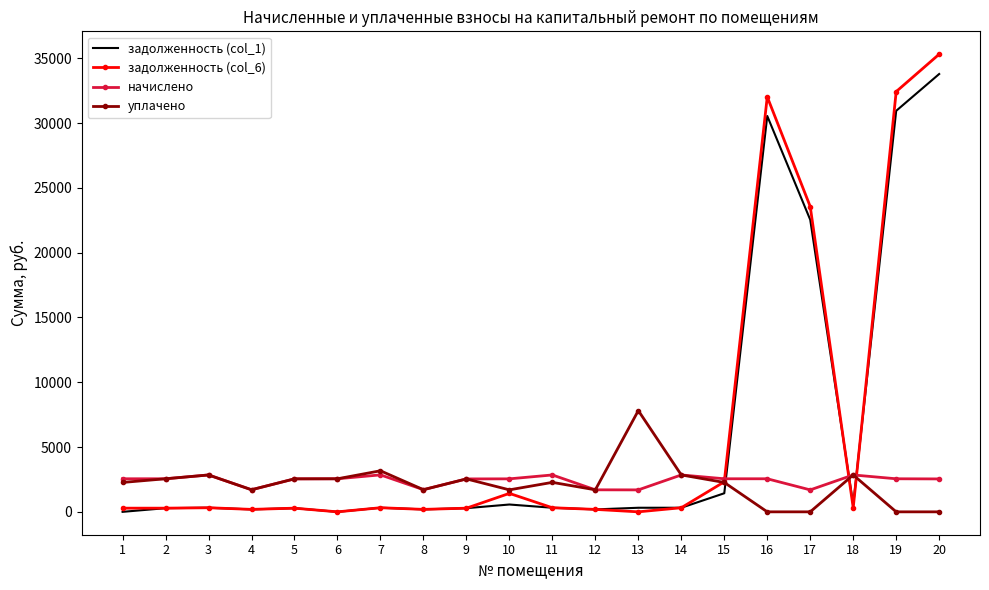

The value of начислено at 19 is 2551.2. True or false?

True